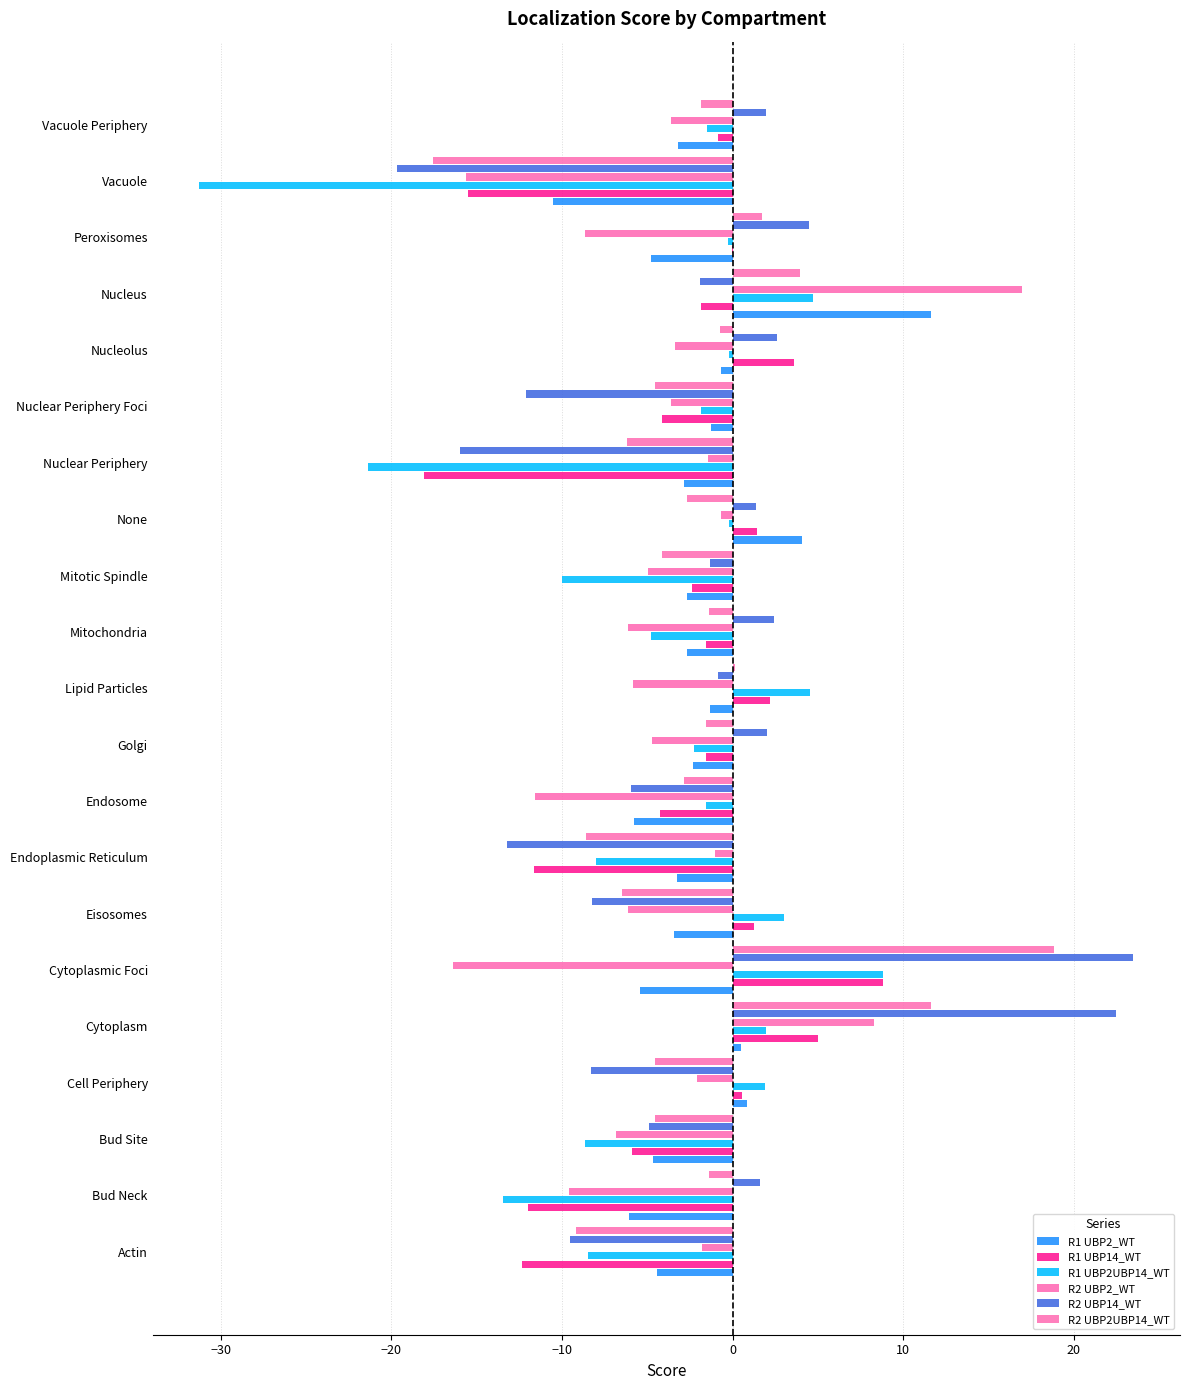

How many positive values does the R2 UBP2_WT series have?

2